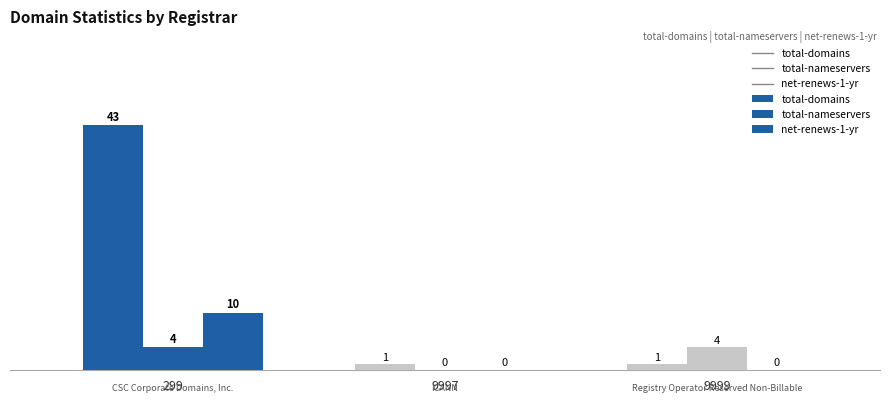

Rank the series by their maximum value, from highest to lowest.

total-domains, net-renews-1-yr, total-nameservers